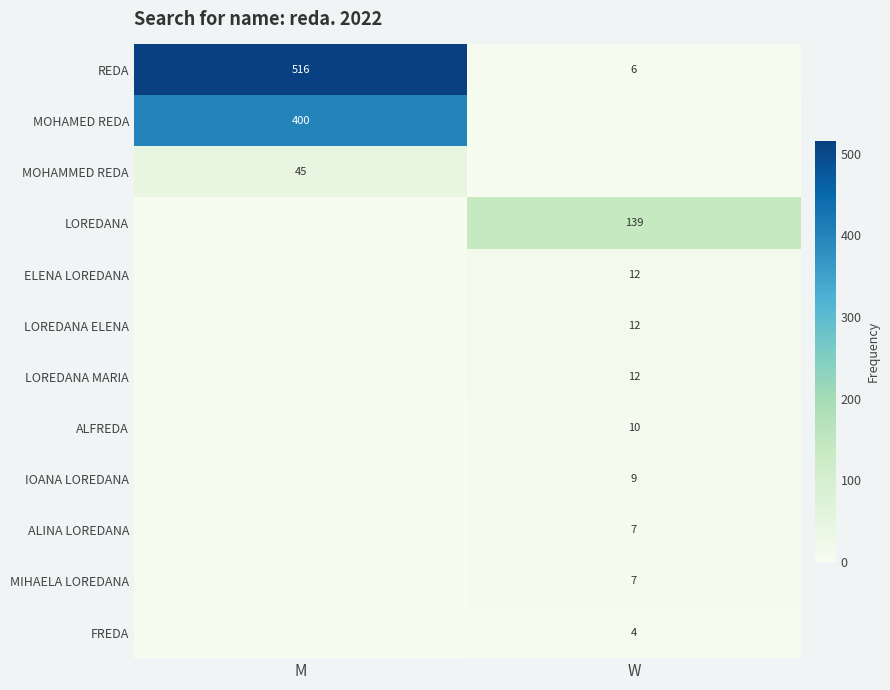

Between W and M, which is larger?

M